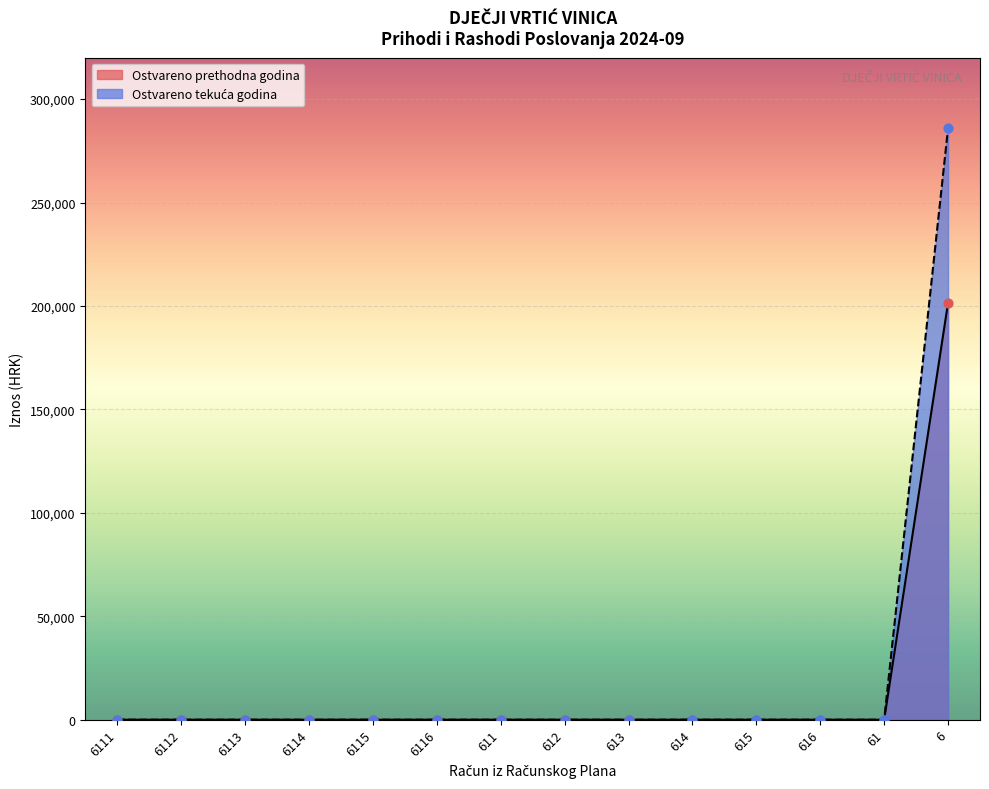

The value of Ostvareno prethodna godina at 6116 is 132935.2. True or false?

False